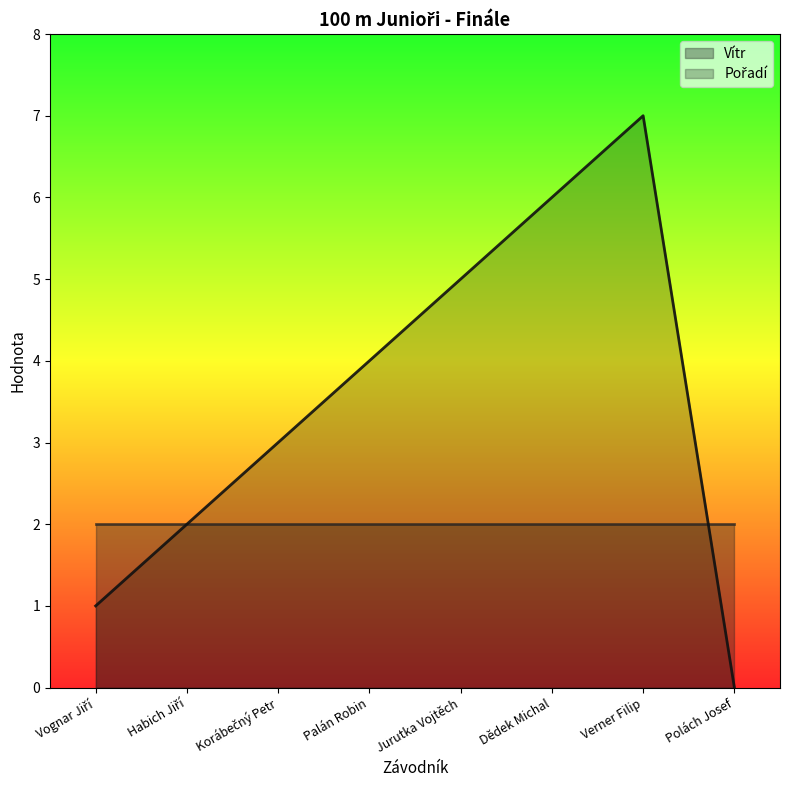

True or false: the data shows 9 at Jurutka Vojtěch.

False